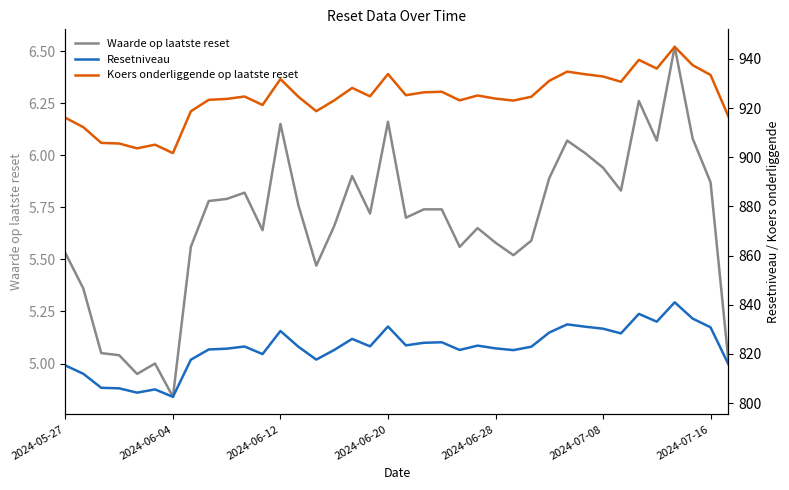

Which series has the widest spread of values?

Koers onderliggende op laatste reset